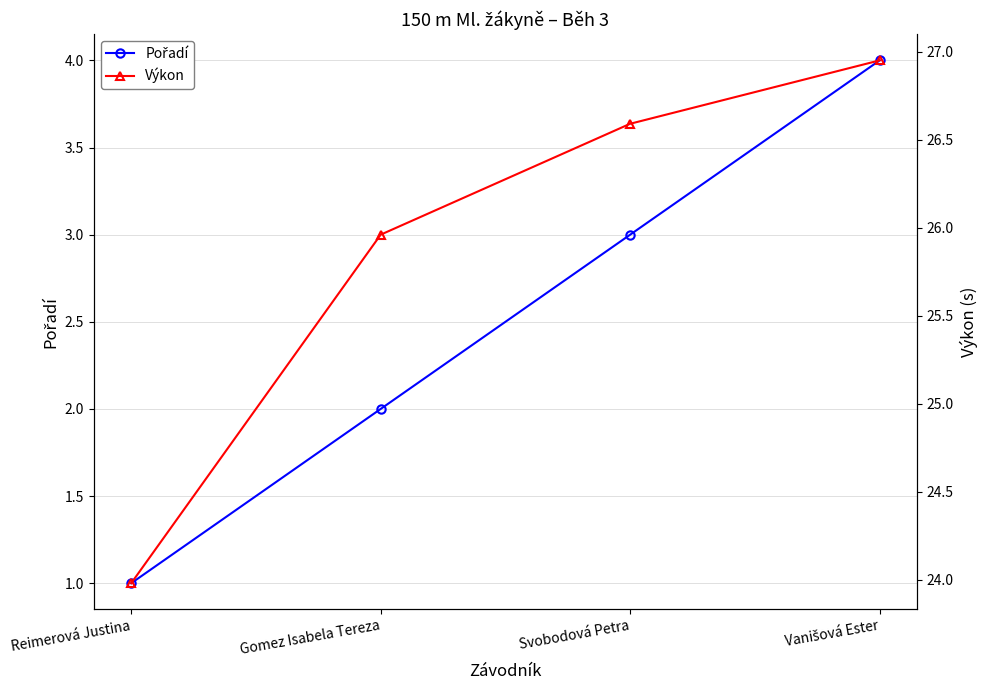

Read the Pořadí value at Vanišová Ester.

4.0